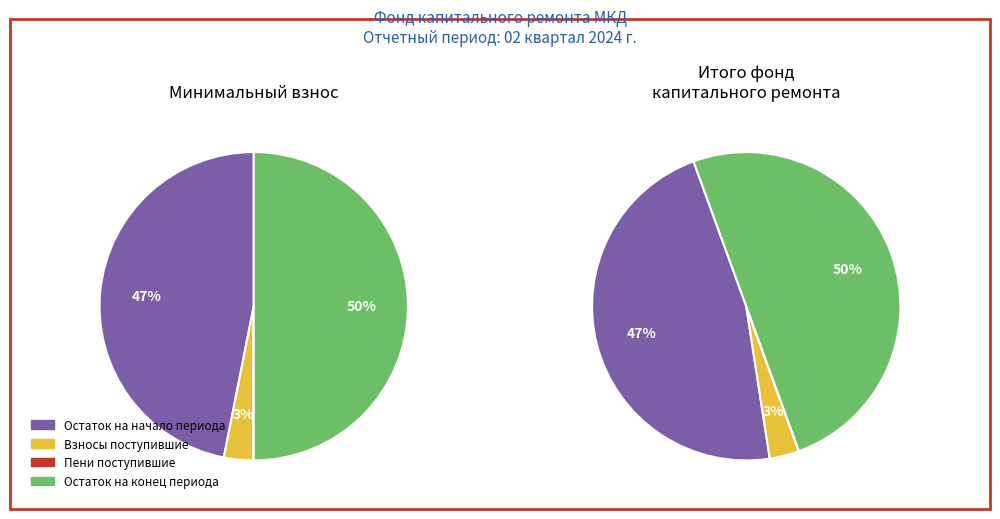

Count the number of slices in the pie.

4